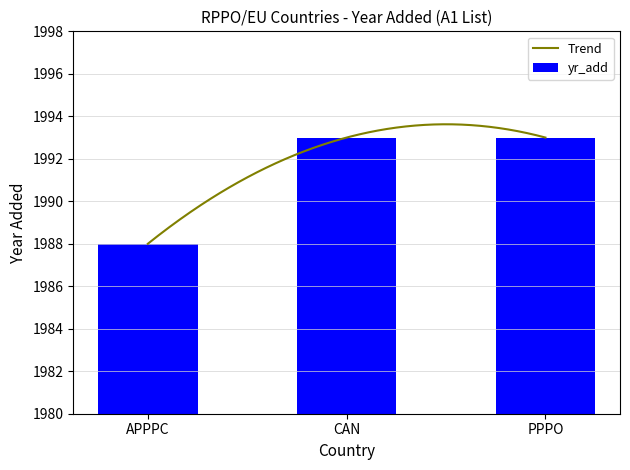

List the labels in order of value, largest first.

CAN, PPPO, APPPC